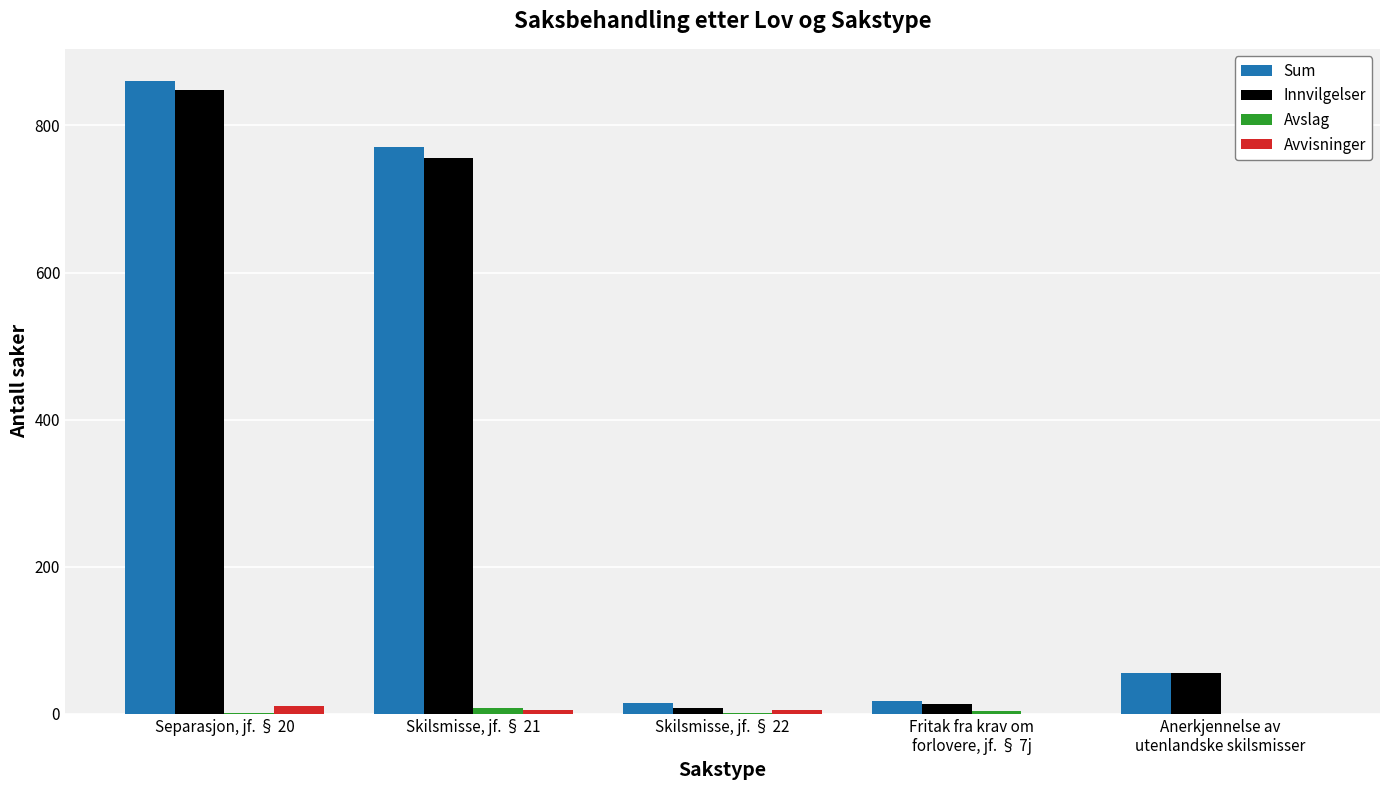

What is the greatest value displayed?

861